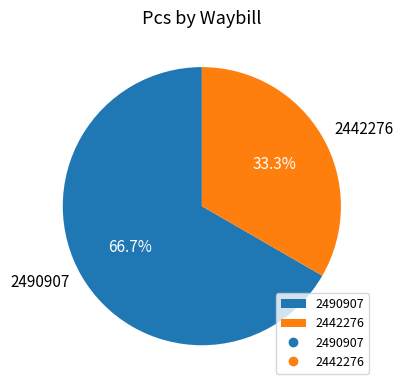

Rank the categories by value from lowest to highest.

2442276, 2490907